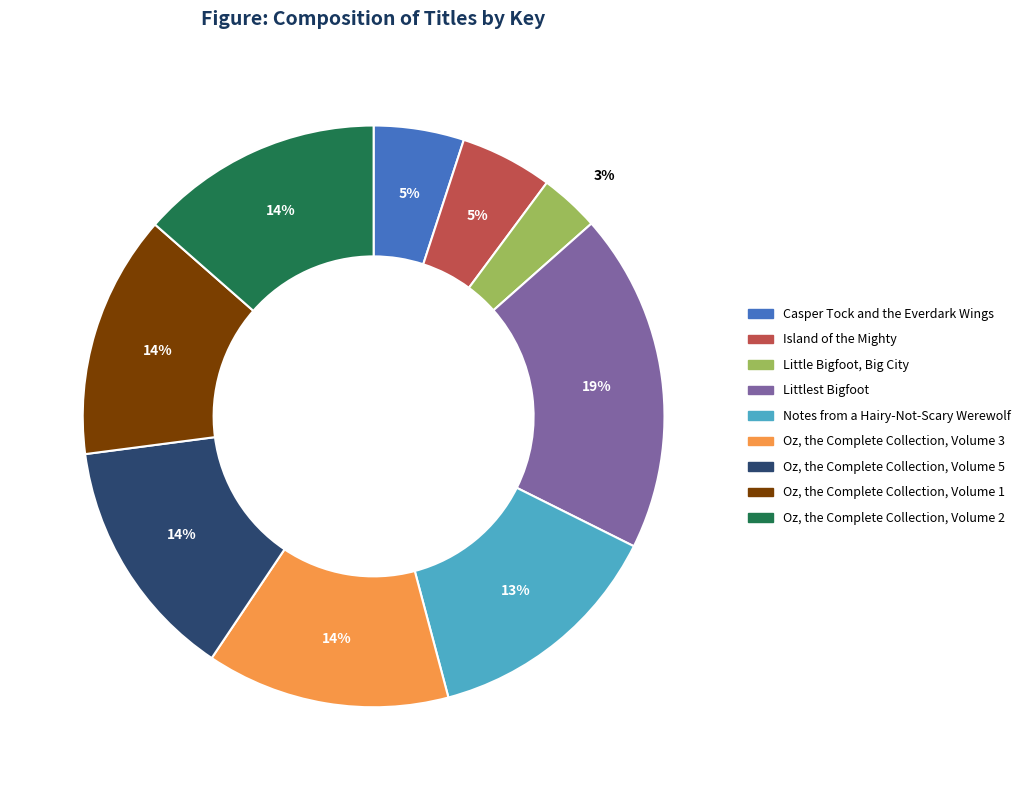

The Little Bigfoot, Big City slice represents 10% of the pie. True or false?

False